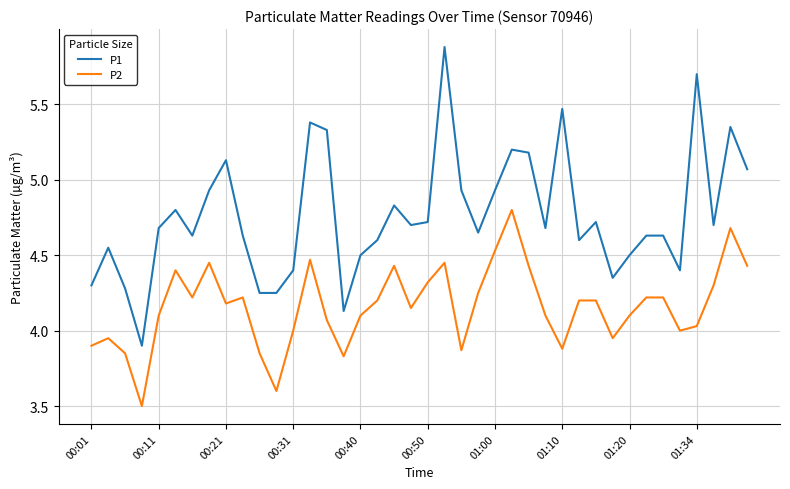

Rank the series by their maximum value, from lowest to highest.

P2, P1